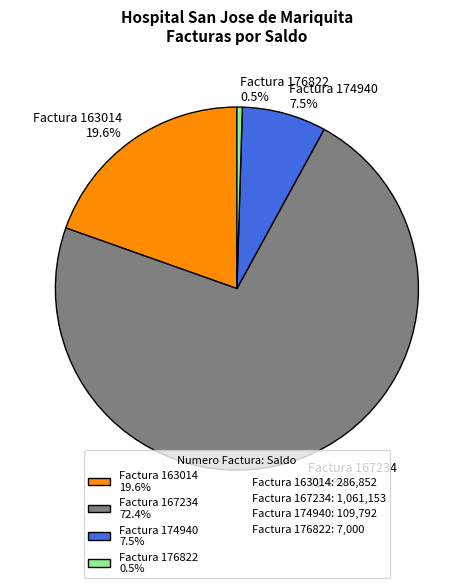

How many slices are in this pie chart?

4